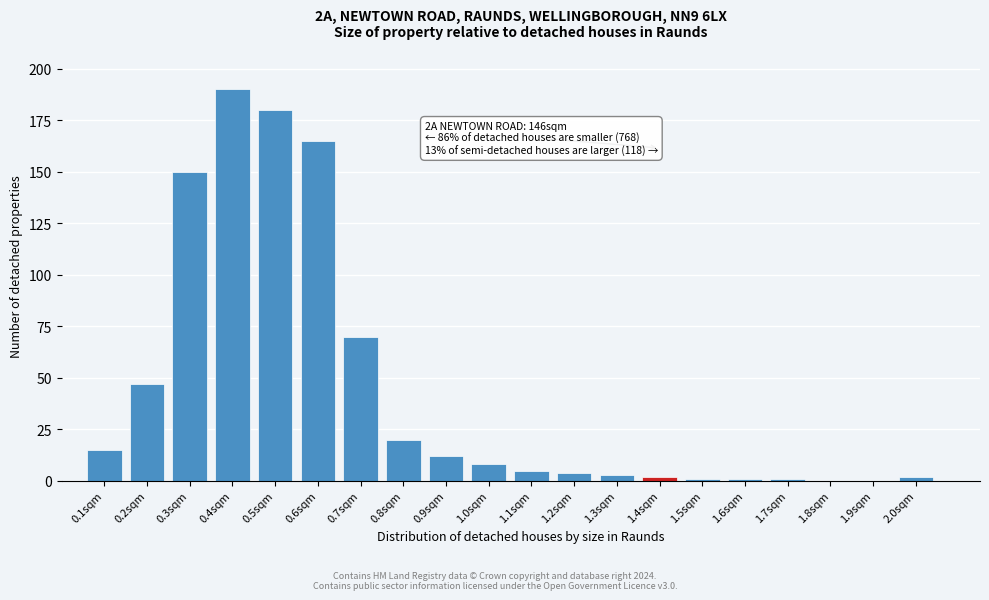

Reading left to right, what are all the values shown in this chart?

0.1sqm=15	0.2sqm=47	0.3sqm=150	0.4sqm=190	0.5sqm=180	0.6sqm=165	0.7sqm=70	0.8sqm=20	0.9sqm=12	1.0sqm=8	1.1sqm=5	1.2sqm=4	1.3sqm=3	1.4sqm=2	1.5sqm=1	1.6sqm=1	1.7sqm=1	1.8sqm=0	1.9sqm=0	2.0sqm=2